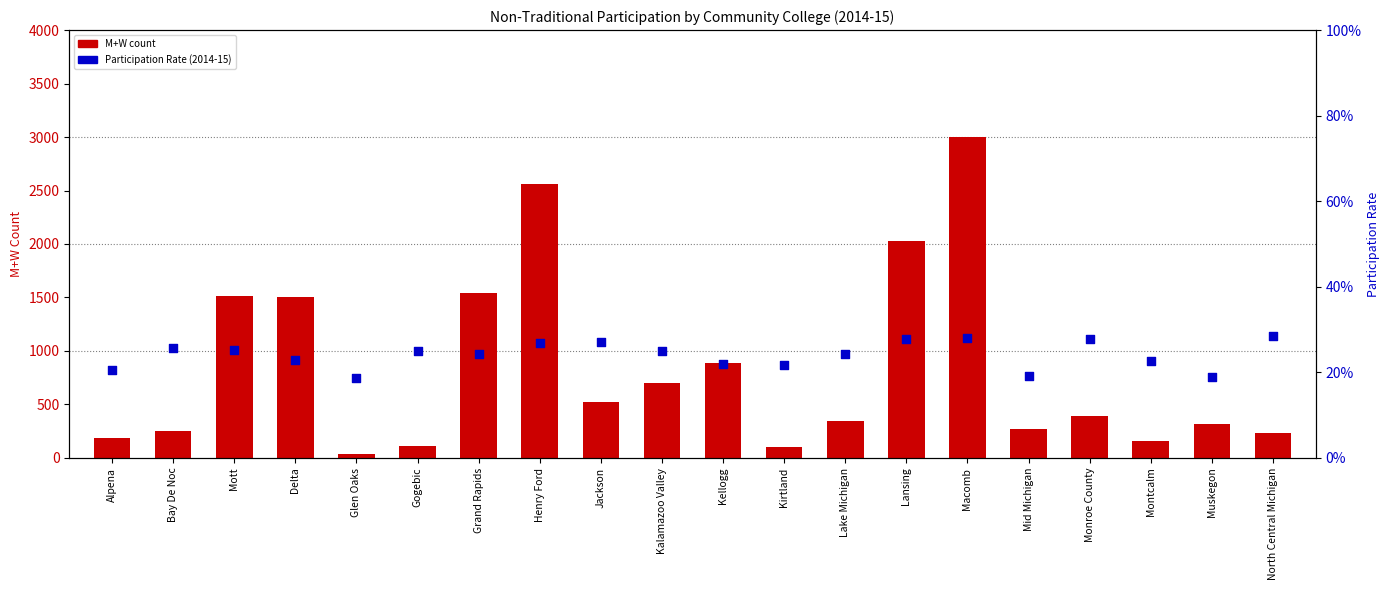

Which series has the widest spread of Y values?

M+W count